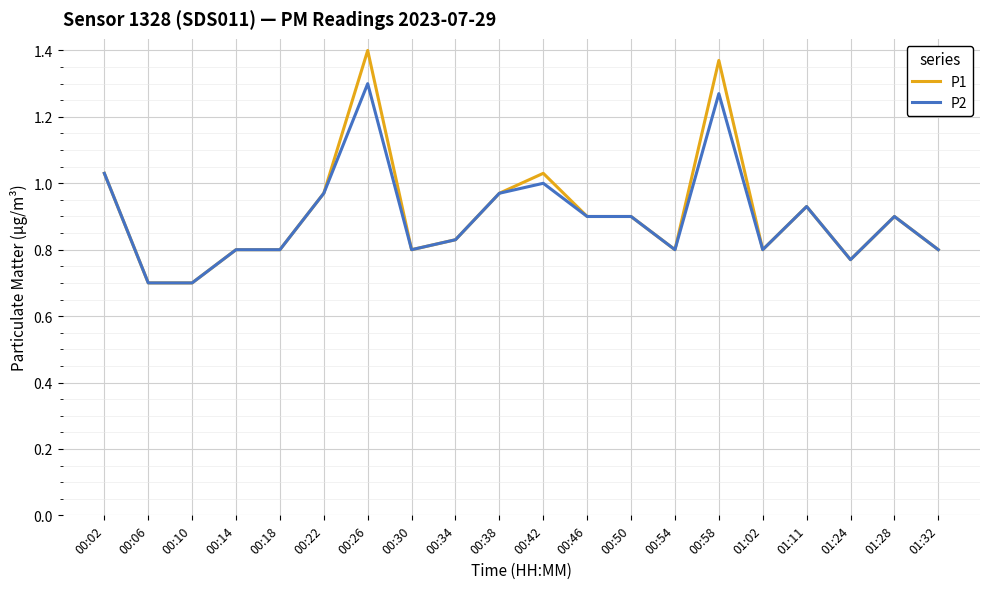

Which series has the largest total across all categories?

P1